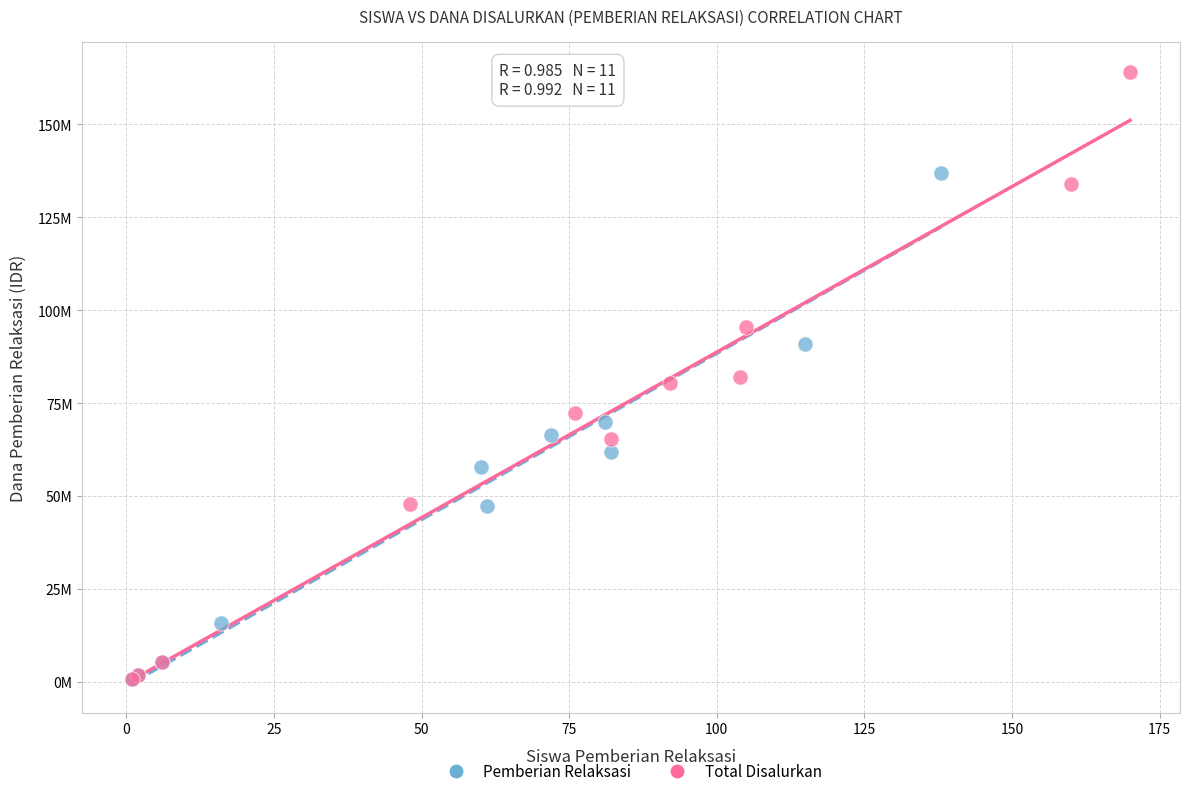

What are all the series names shown in the legend?

Pemberian Relaksasi, Total Disalurkan